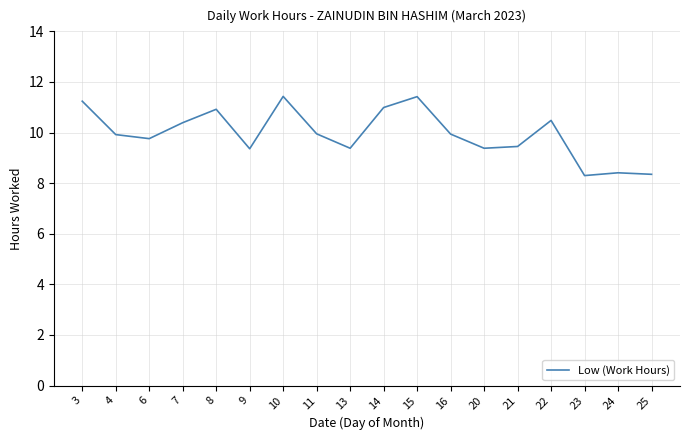

Where is the first local maximum?

8